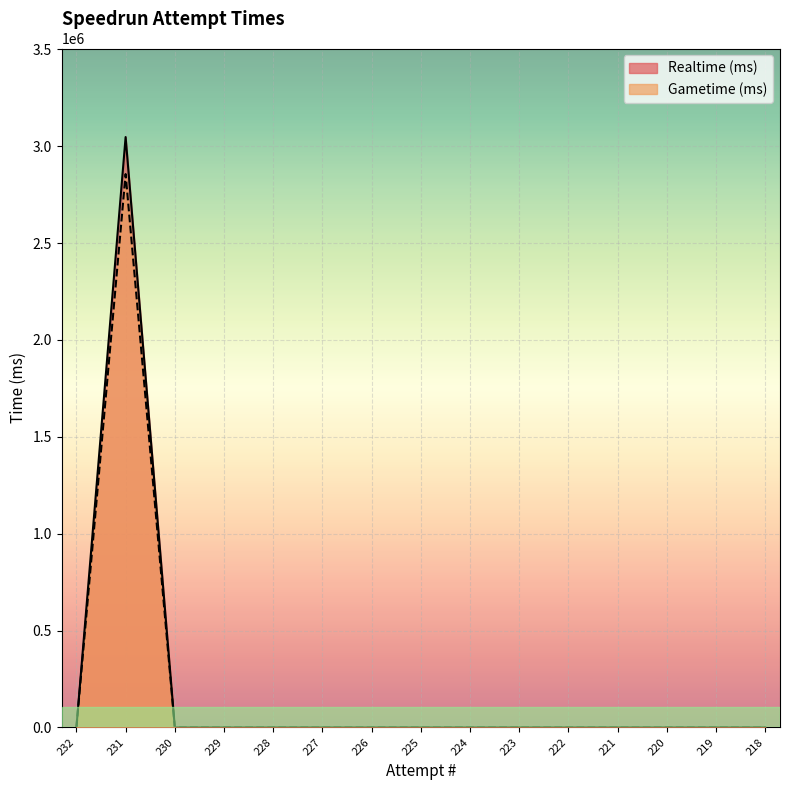

How many data points does each series have?

15